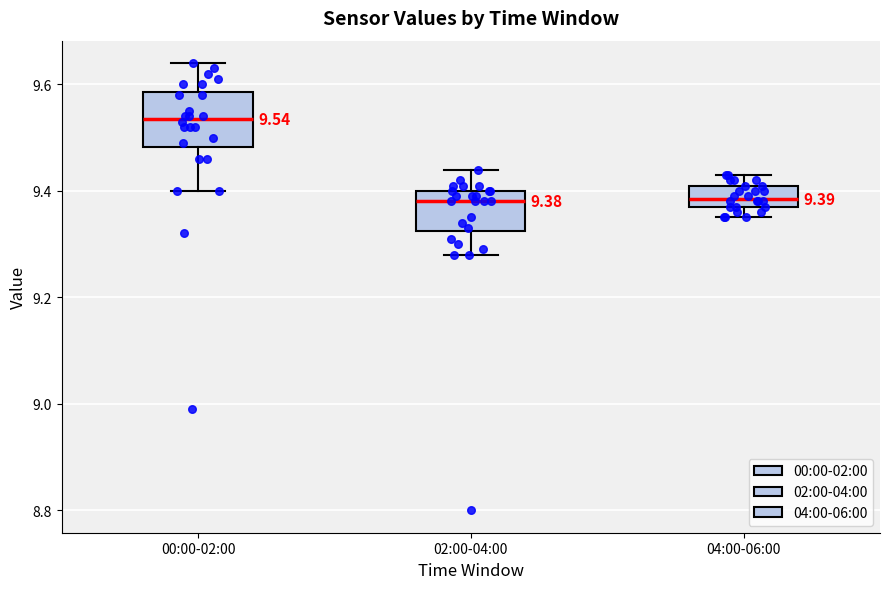

Which box is the tallest, from its lower edge to its upper edge?

00:00-02:00